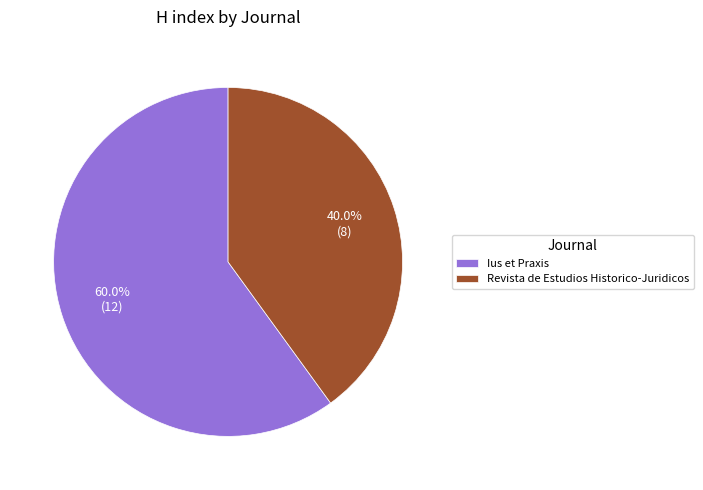

To the nearest percent, what is the average slice percentage?

50%